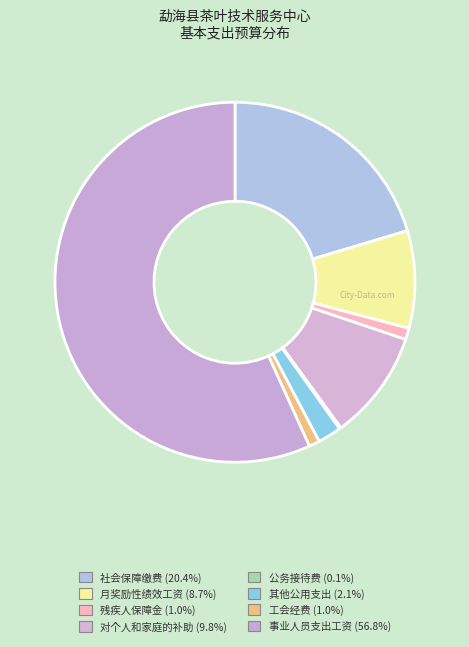

To the nearest percent, what percentage of the pie is 其他公用支出?

2%